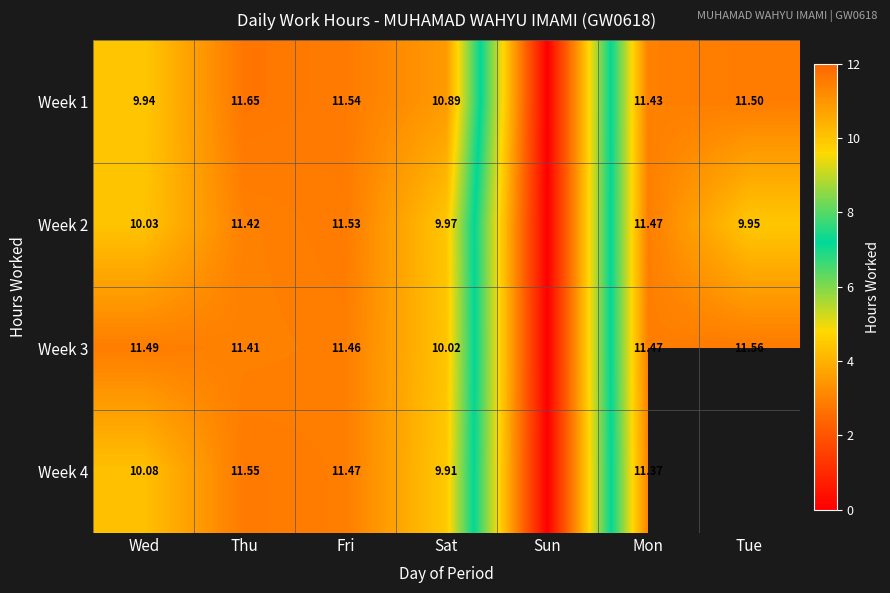

What is the difference between the highest and lowest values at Tue?

1.6